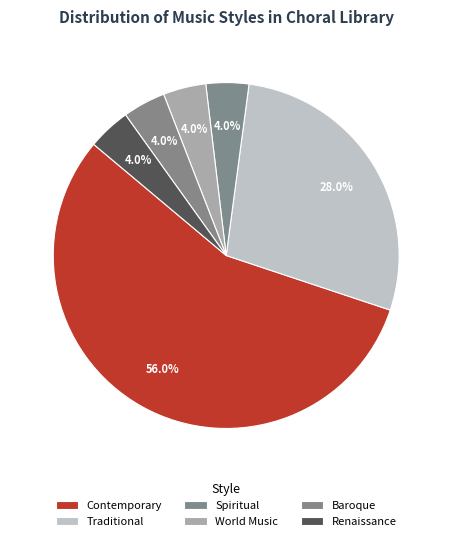

True or false: World Music accounts for 17% of the total.

False